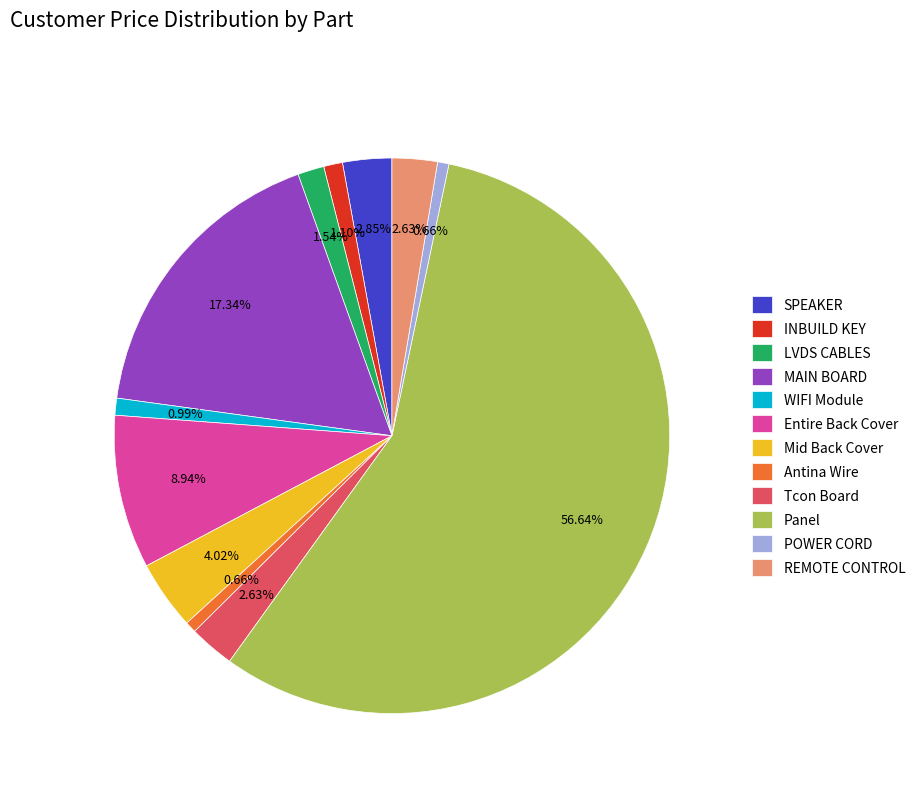

What is the largest slice in the pie chart?

Panel